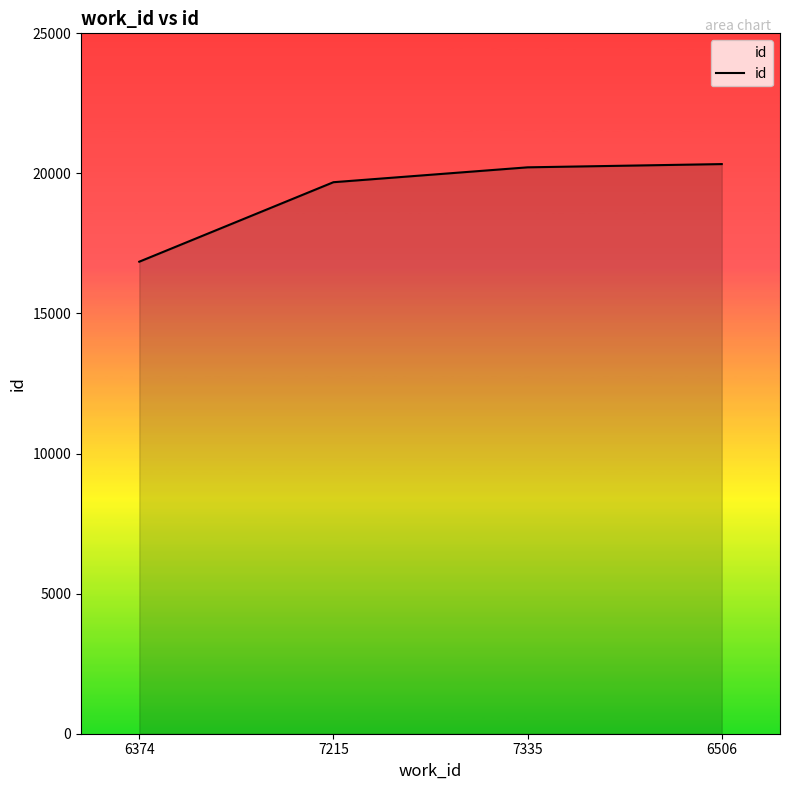

True or false: there are more than 2 points higher than both neighbors.

False